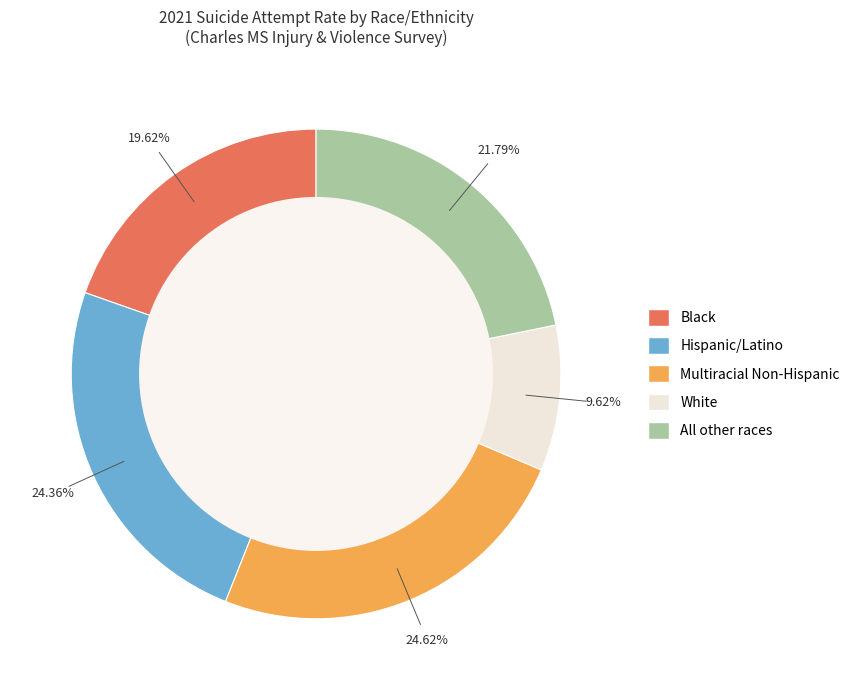

Is there a majority slice in this chart?

No